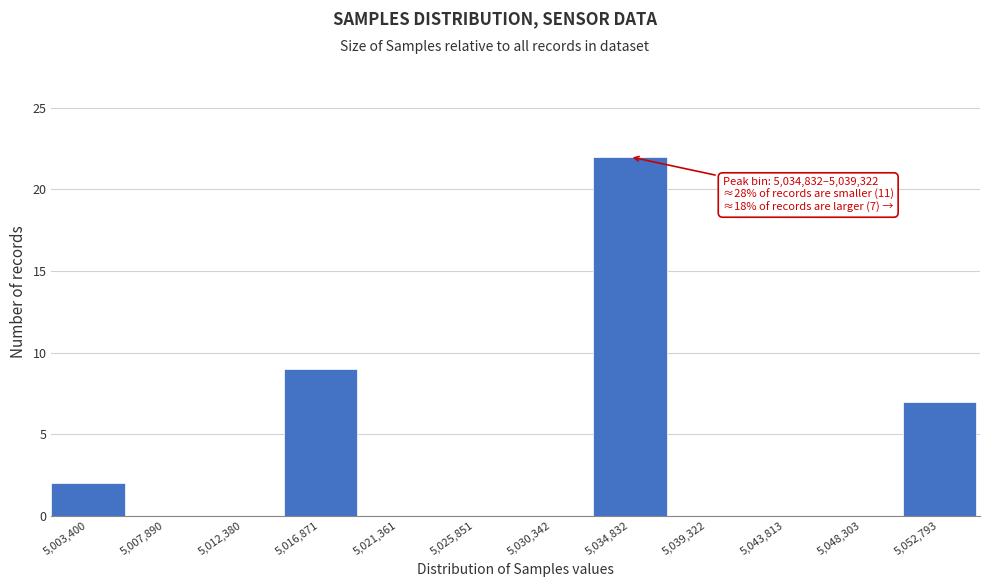

Reading left to right, transcribe all the data shown in this chart.

5,003,400=2	5,007,890=0	5,012,380=0	5,016,871=9	5,021,361=0	5,025,851=0	5,030,342=0	5,034,832=22	5,039,322=0	5,043,813=0	5,048,303=0	5,052,793=7